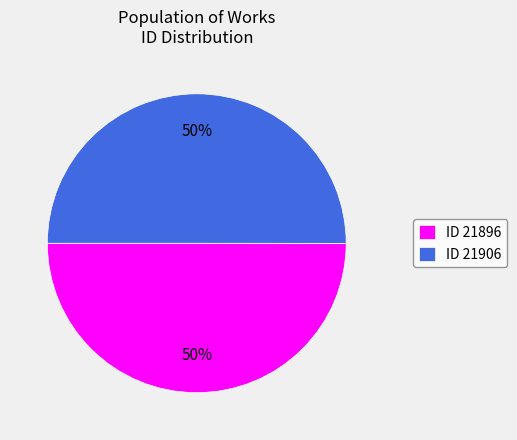

Count the number of slices in the pie.

2